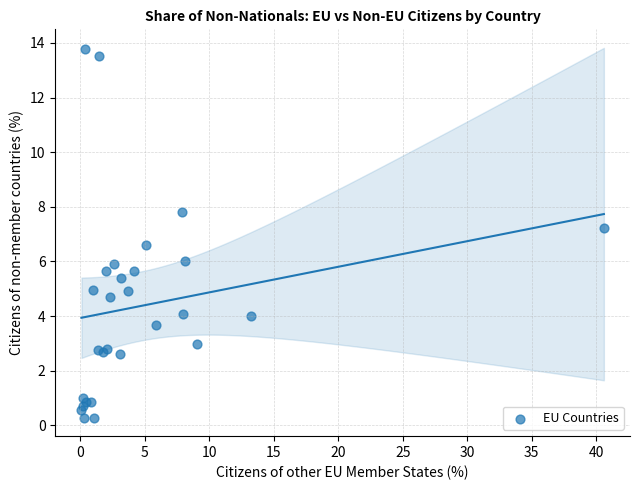

What Y value in the scatter plot is closest to 7?

7.2